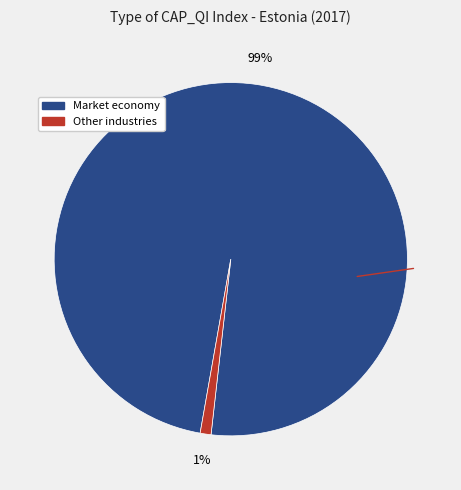

To the nearest percent, what is the difference between the largest and smallest slice percentages?

98%